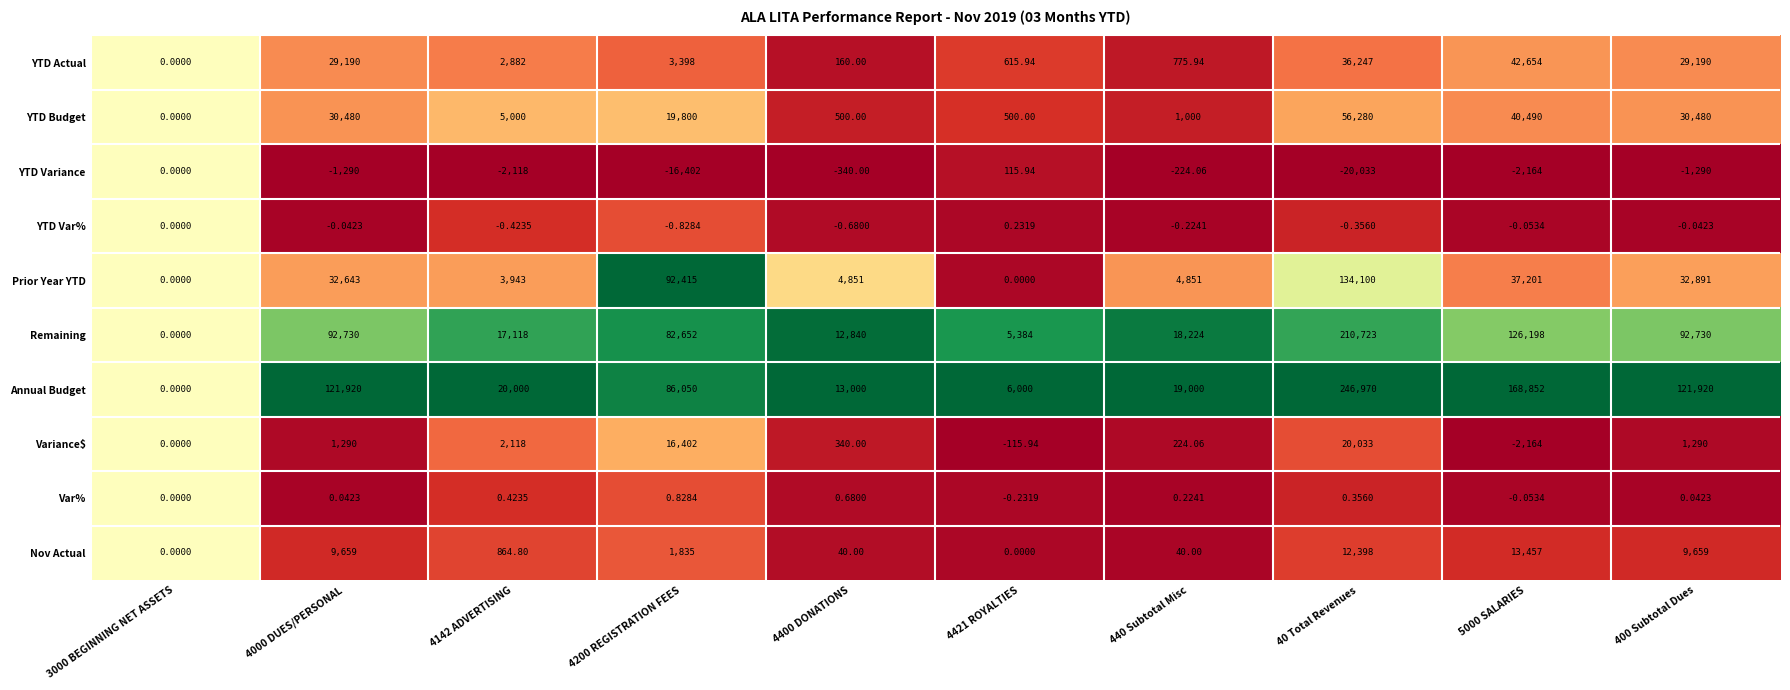

Which series has the largest range (max minus min)?

Annual Budget